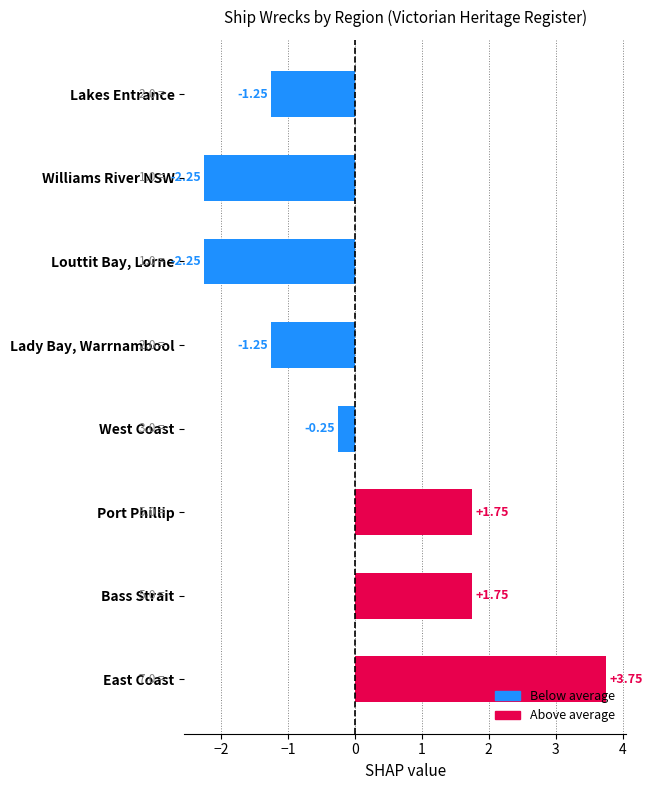

At which label is the value closest to 0?

West Coast